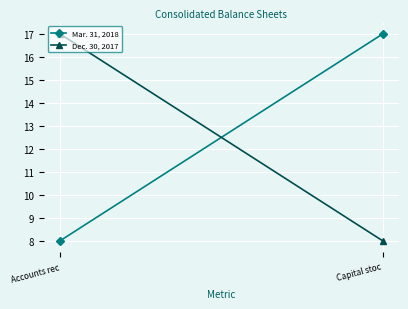

What is the total value across all series at Capital stoc?

25